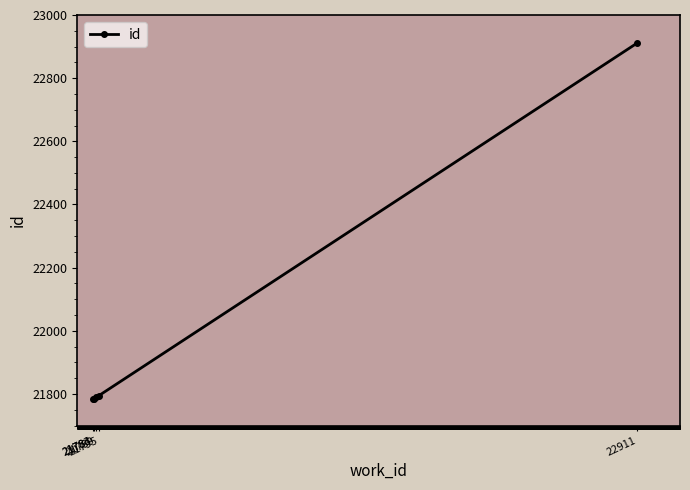

What is the difference between the maximum and minimum values?

1128